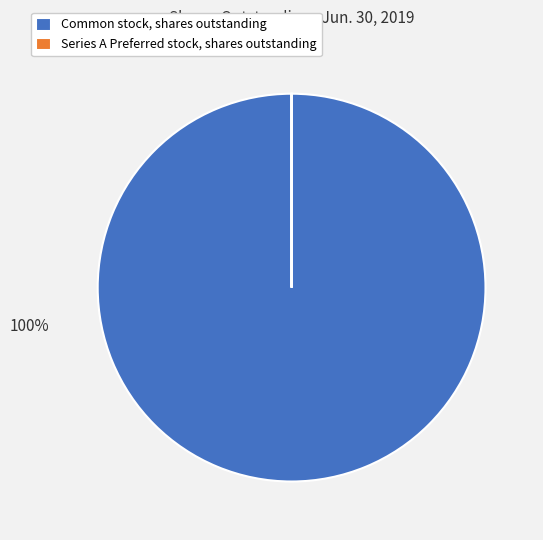

What is the largest slice in the pie chart?

Common stock, shares outstanding